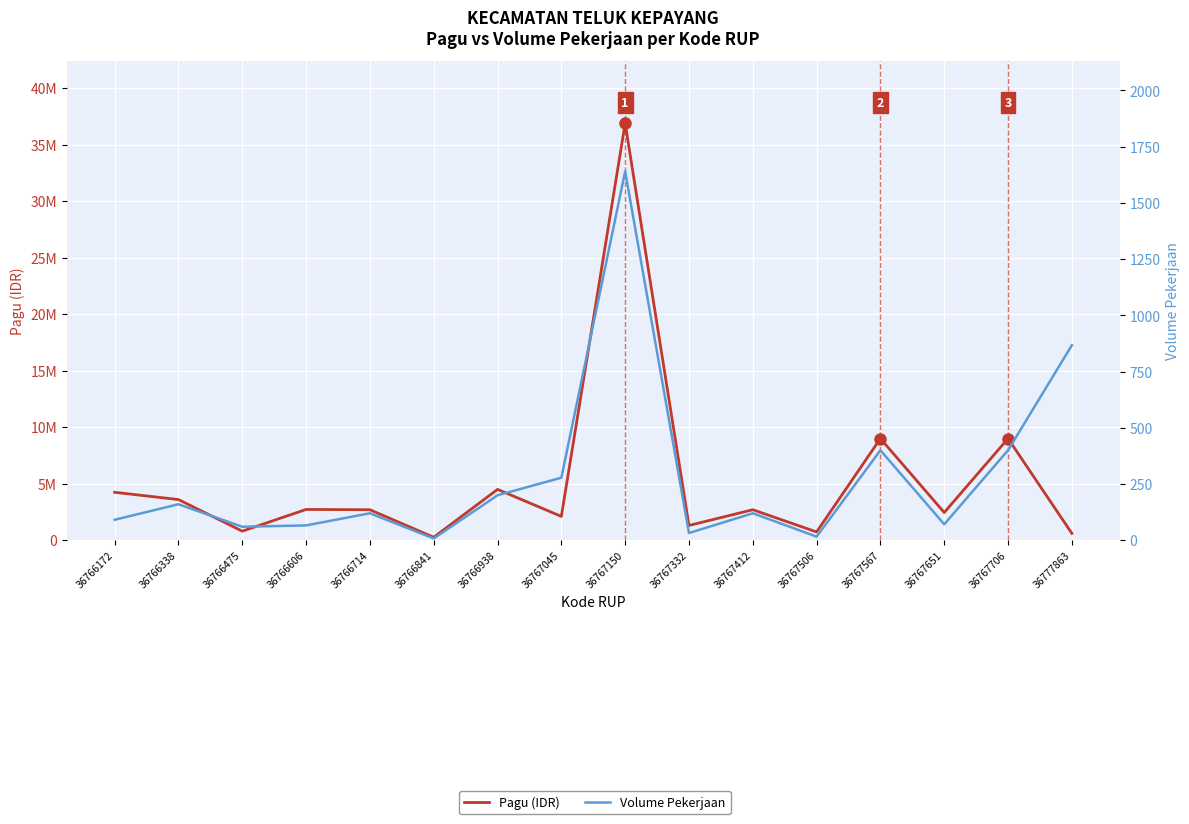

List the series in order of their peak value, lowest first.

Volume Pekerjaan, Pagu (IDR)